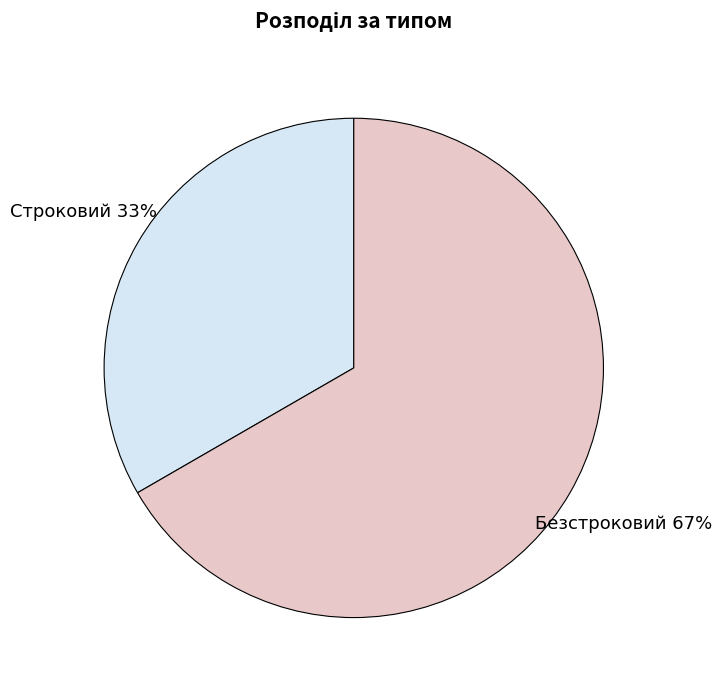

Approximately how many times larger is the value at Строковий compared to Безстроковий?

0.5